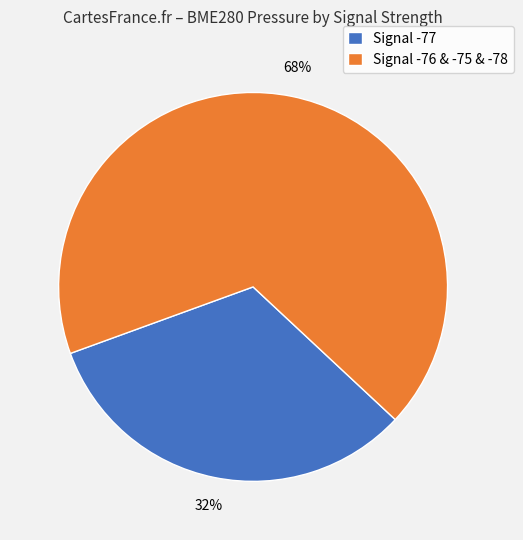

To the nearest percent, what portion does Signal -77 represent?

32%